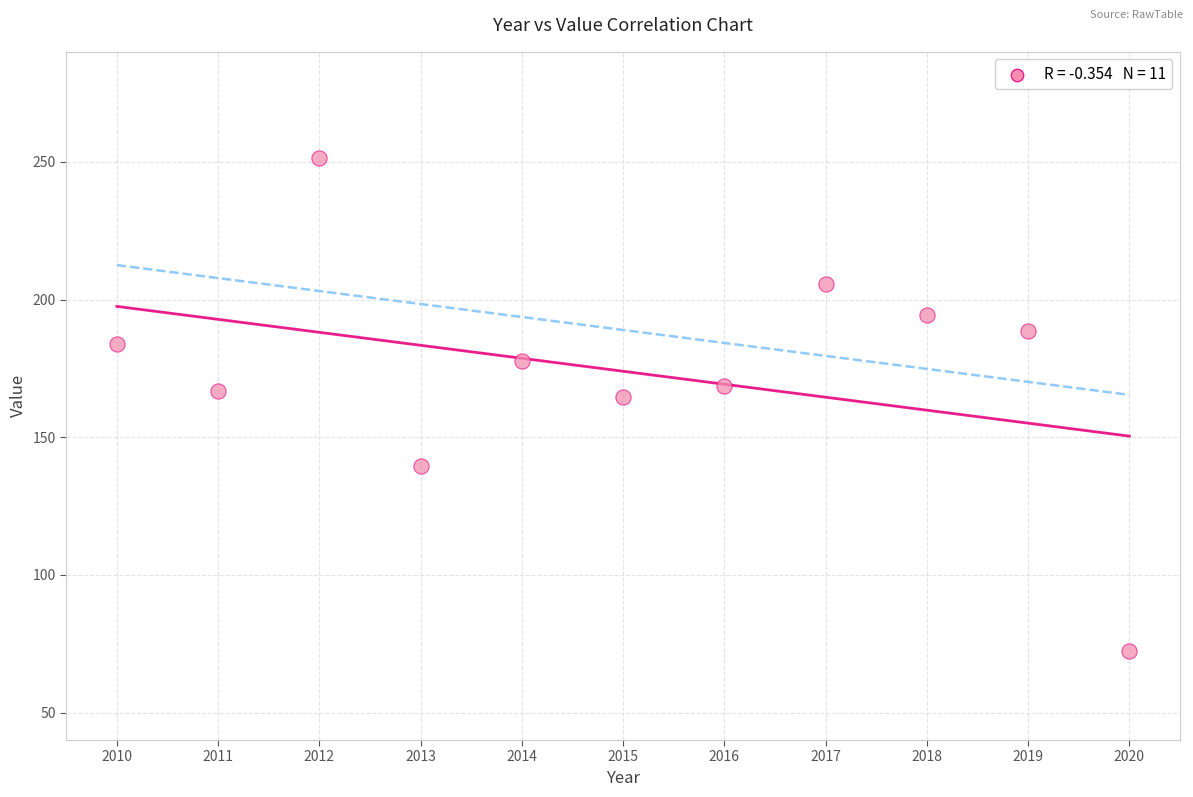

What is the range of Y values (max minus min)?

179.4